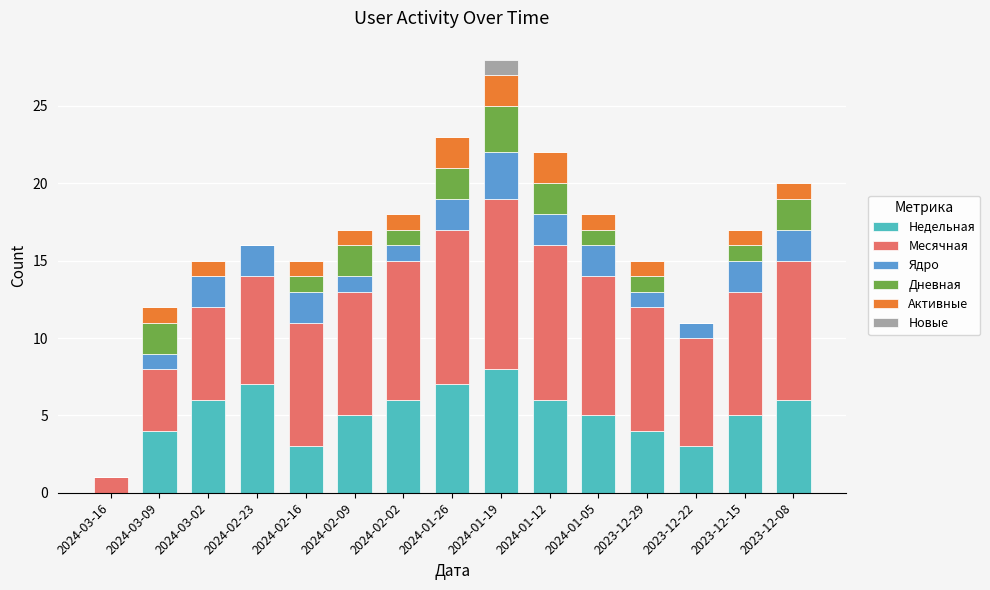

What are all the series names shown in the legend?

Недельная, Месячная, Ядро, Дневная, Активные, Новые